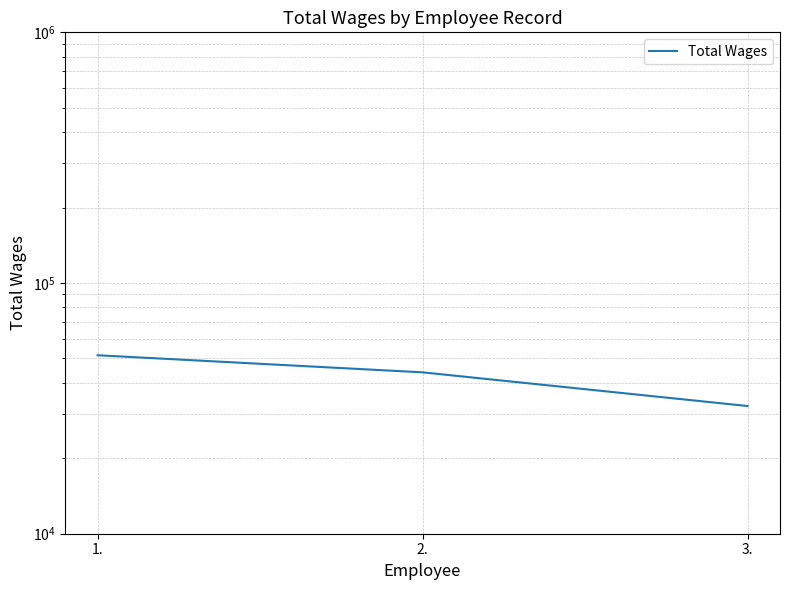

What is the value of the 2nd point from the left?

44031